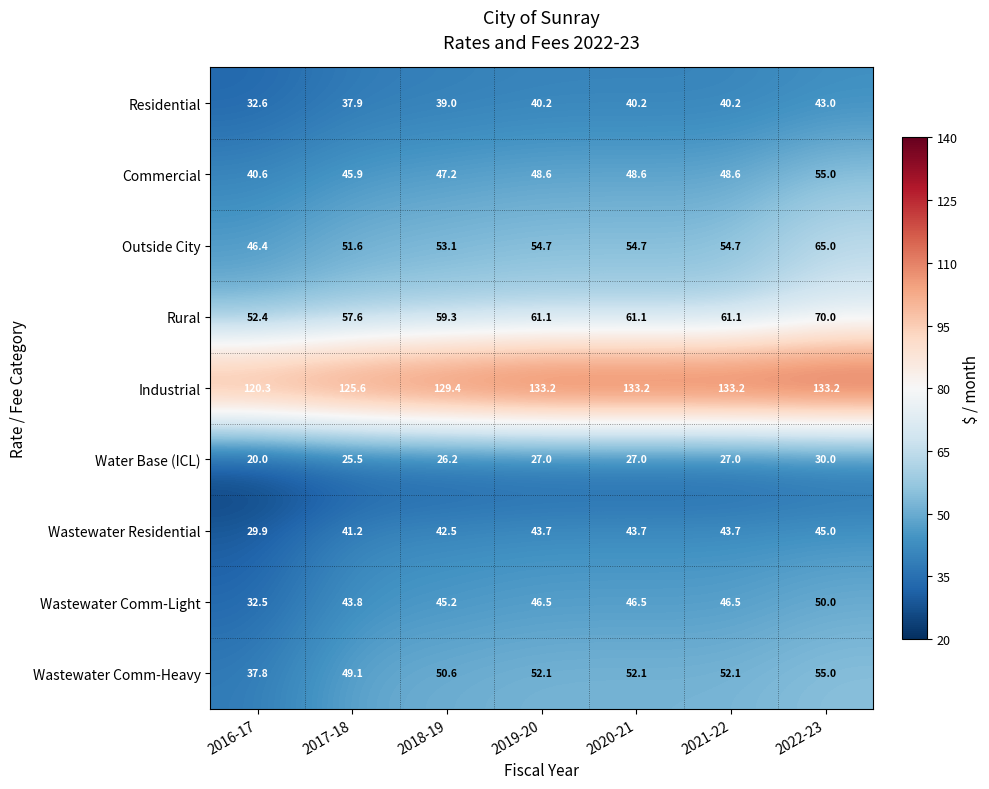

Read the Wastewater Comm-Heavy value at 2016-17.

37.8